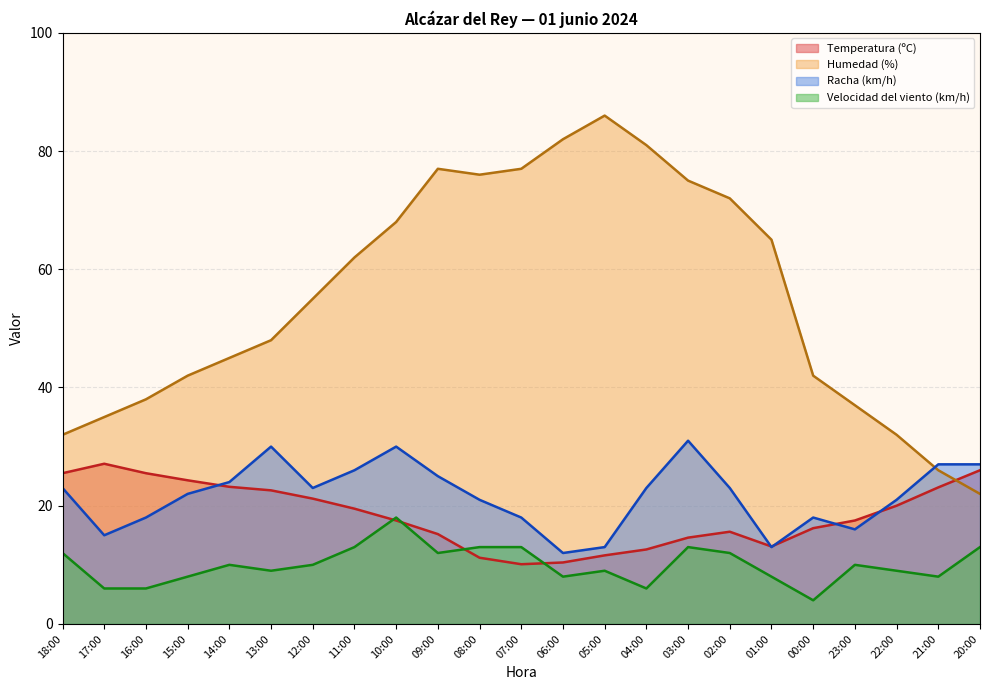

Which has a higher value, 18:00 or 15:00?

18:00